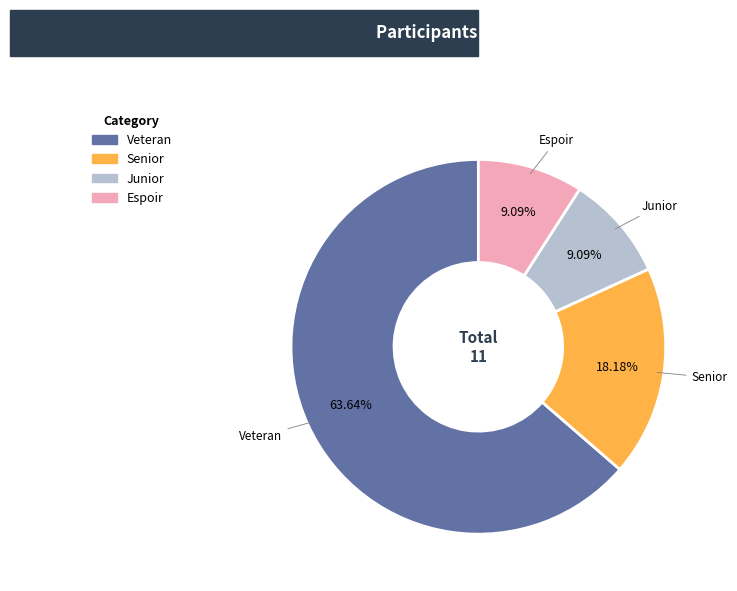

To the nearest percent, what is the difference between the largest and smallest slice percentages?

55%